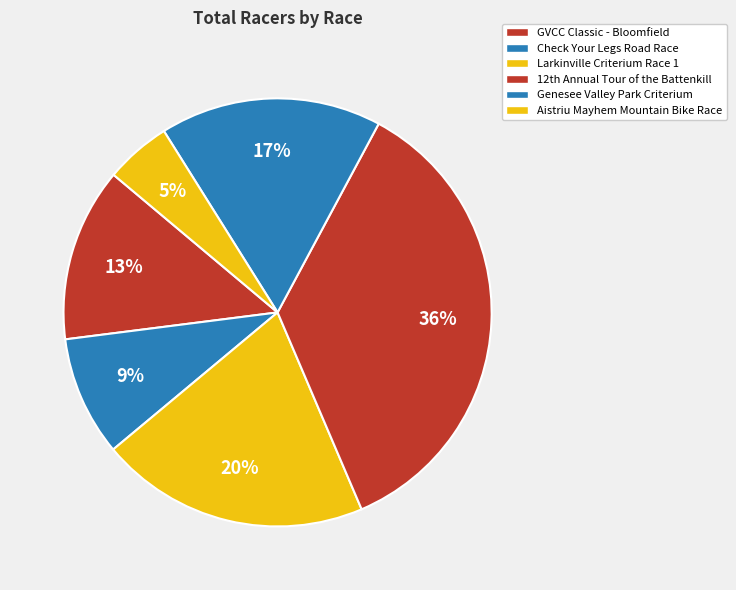

How many segments does this pie chart have?

6